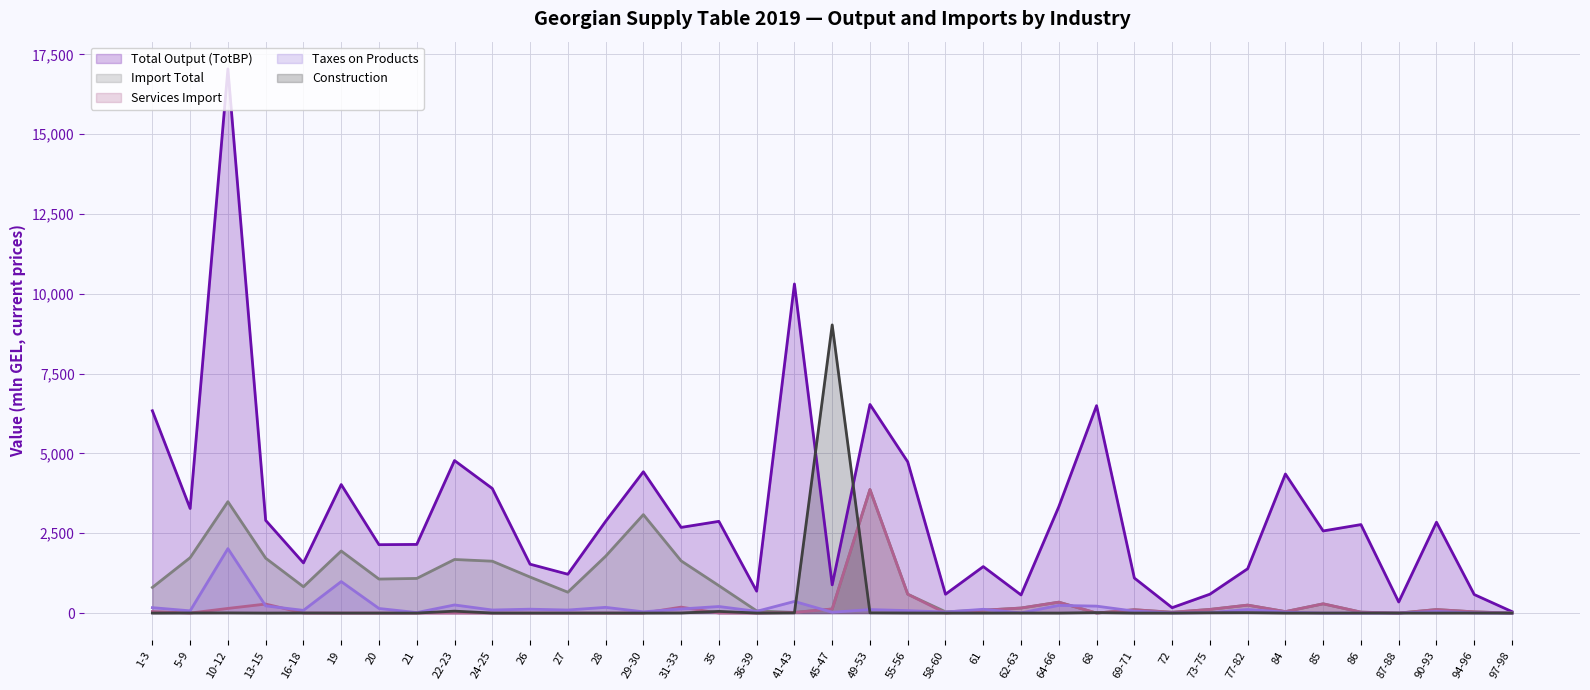

List the series in order of their peak value, highest first.

Total Output (TotBP), Construction, Import Total, Services Import, Taxes on Products